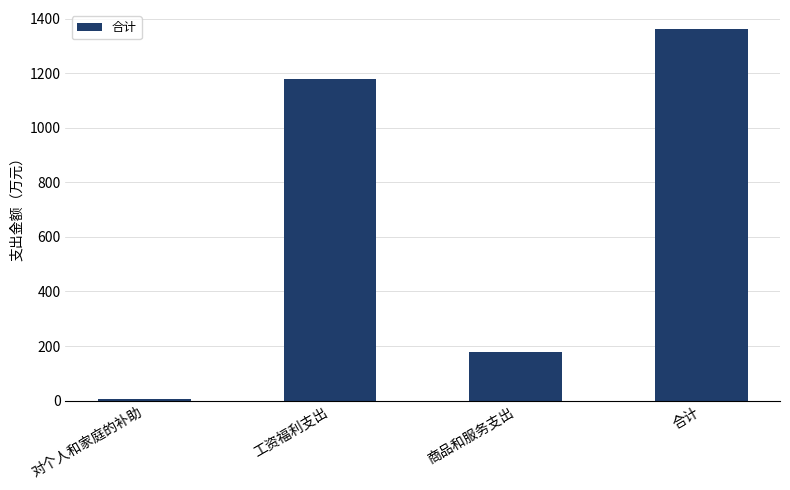

List the labels in order of value, largest first.

合计, 工资福利支出, 商品和服务支出, 对个人和家庭的补助